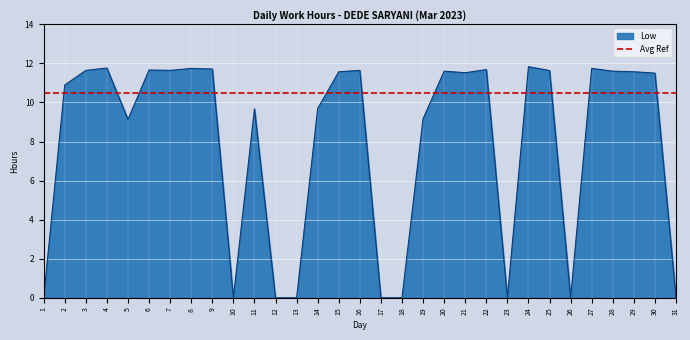

List the series in order of their overall mean, lowest first.

Low, Avg Ref